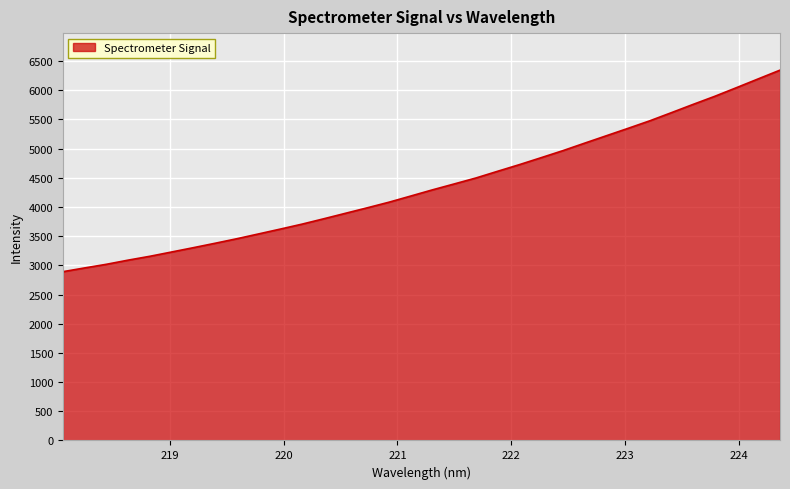

What is the greatest value displayed?

6345.0